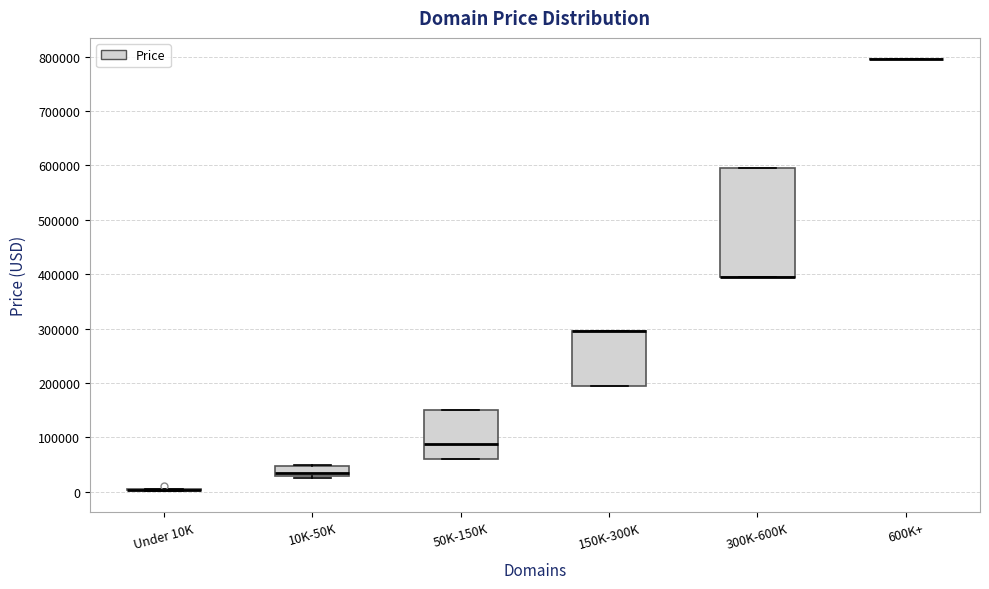

Reading left to right, read every box against the y-axis: the position of its median line, the range the box covers, and the ends of its whiskers. The values are not printed on the chart, so give them approximately, as read against the axis.

Under 10K: box collapsed to a line at 0, whiskers 0 to 0
10K-50K: median 30000 (just above the box's lower edge), box 30000 to 50000, whiskers 20000 to 50000
50K-150K: median 90000, box 60000 to 150000, whiskers 60000 to 150000
150K-300K: median 290000 (drawn on the box's upper edge), box 190000 to 290000, whiskers 190000 to 290000
300K-600K: median 390000 (drawn on the box's lower edge), box 390000 to 590000, whiskers 390000 to 590000
600K+: box collapsed to a line at 790000, whiskers 790000 to 790000